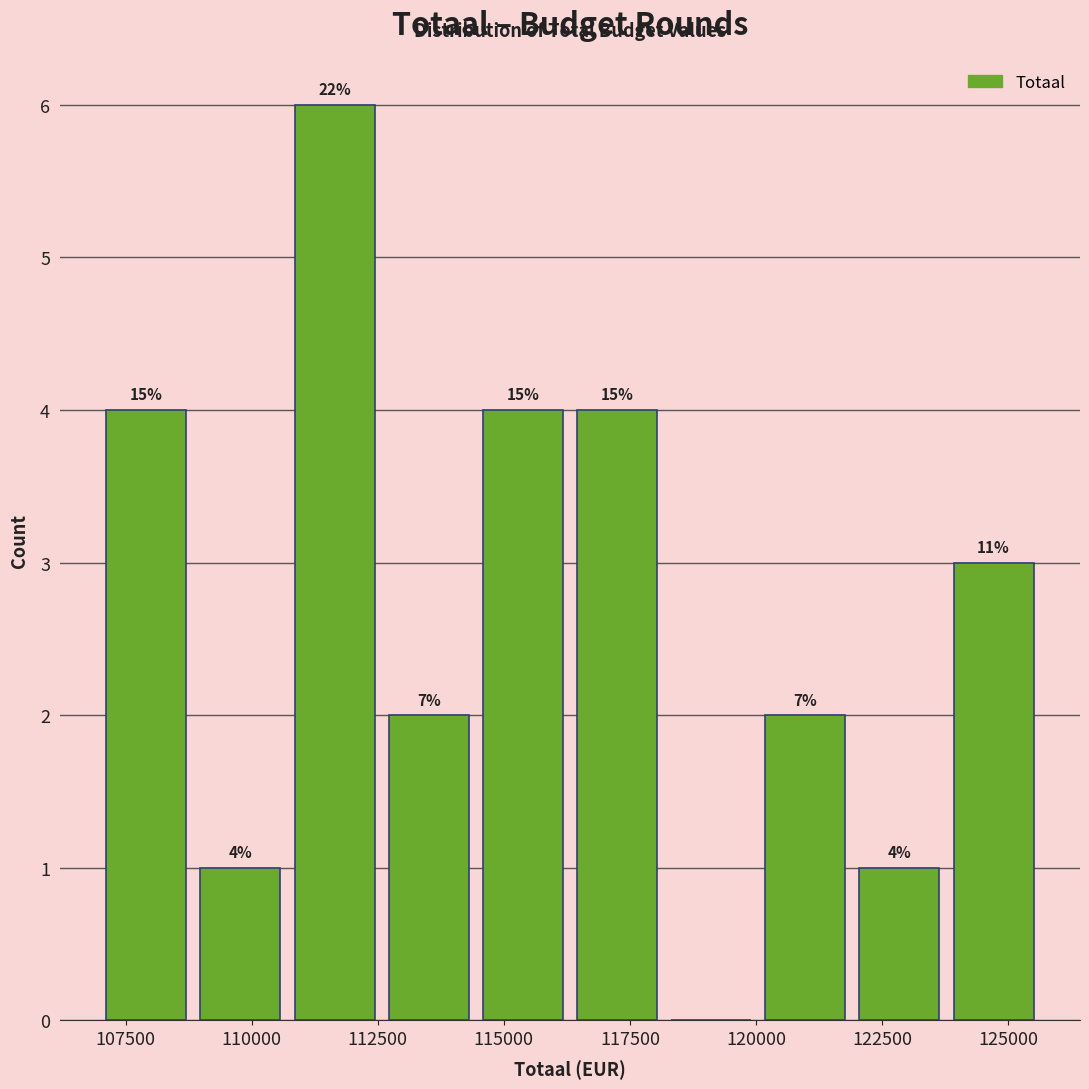

Read against the x-axis, roughly where is the centre of the tallest bar?

111500